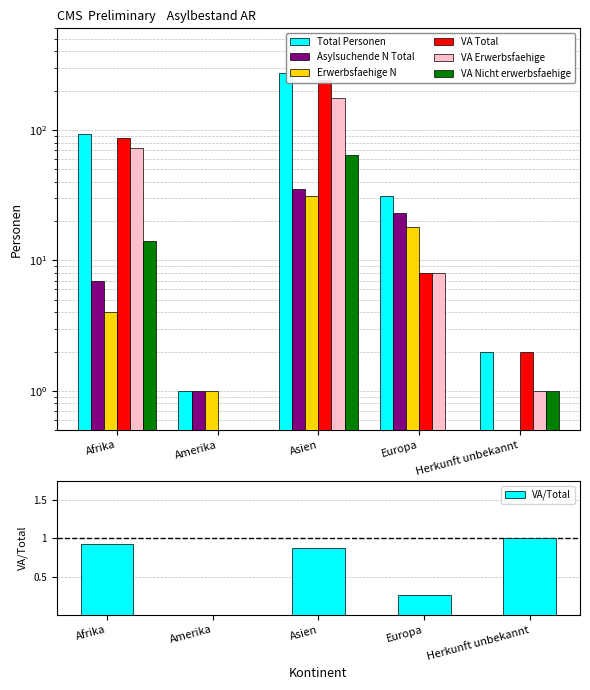

At which category is the sum across all series the highest?

Asien